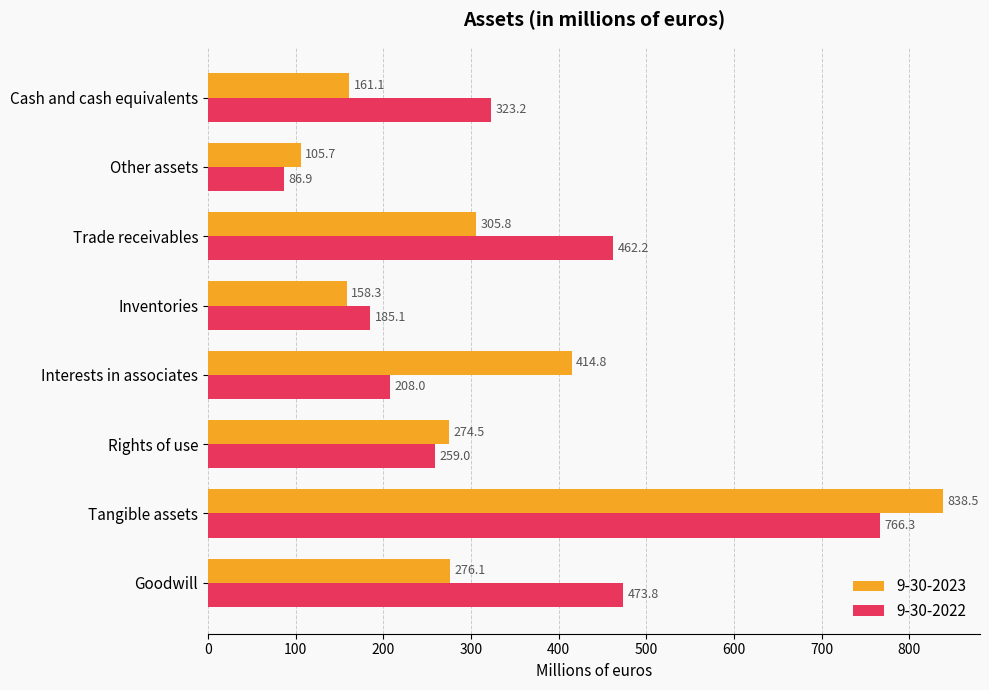

At which category is the sum across all series the highest?

Tangible assets